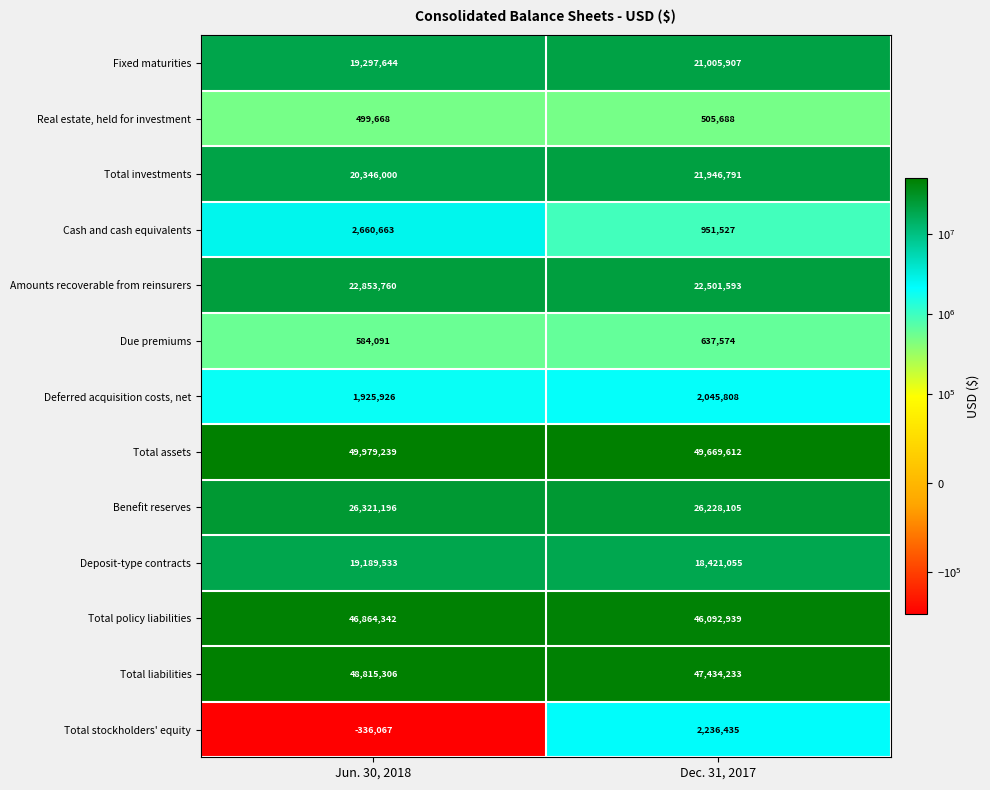

At Jun. 30, 2018, list the series in order from largest to smallest.

Total assets, Total liabilities, Total policy liabilities, Benefit reserves, Amounts recoverable from reinsurers, Total investments, Fixed maturities, Deposit-type contracts, Cash and cash equivalents, Deferred acquisition costs, net, Due premiums, Real estate, held for investment, Total stockholders' equity